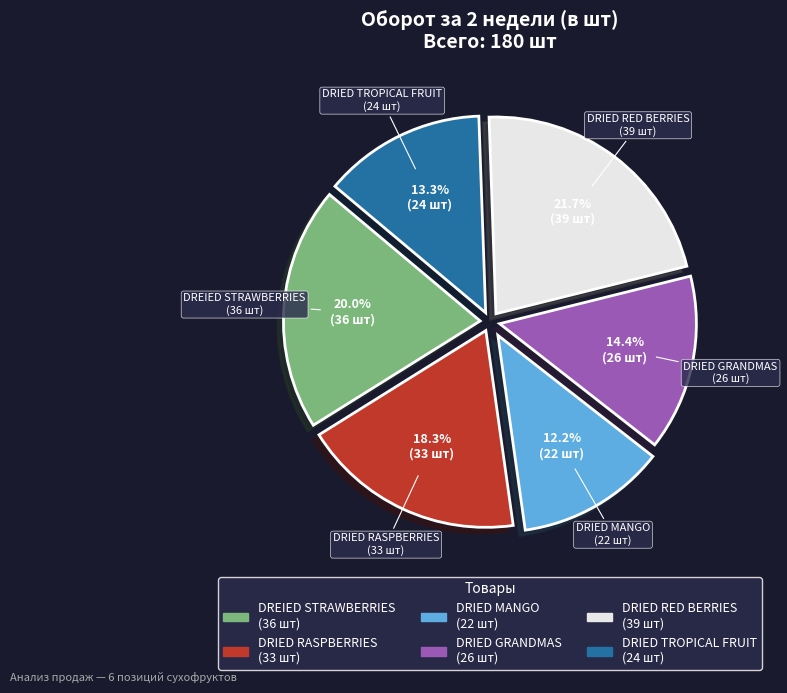

Is DRIED MANGO the majority of the pie?

No